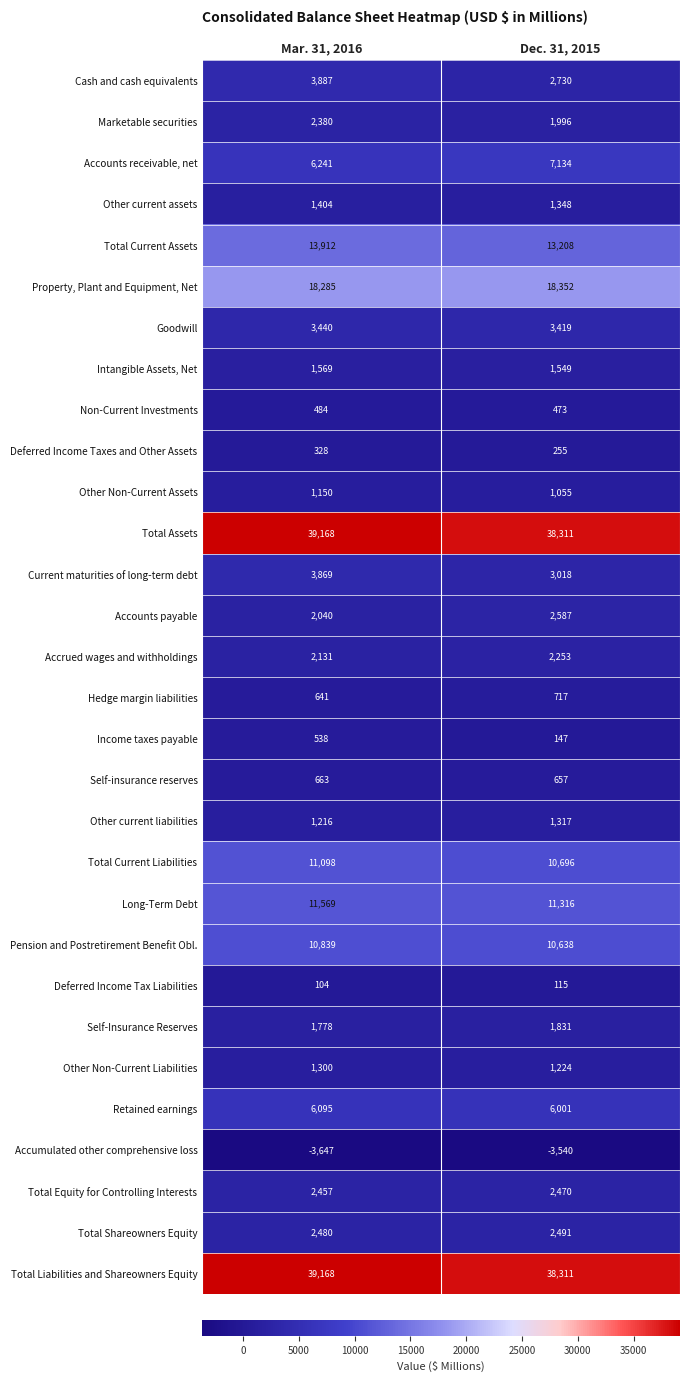

Rank the categories by Non-Current Investments value from lowest to highest.

Dec. 31, 2015, Mar. 31, 2016